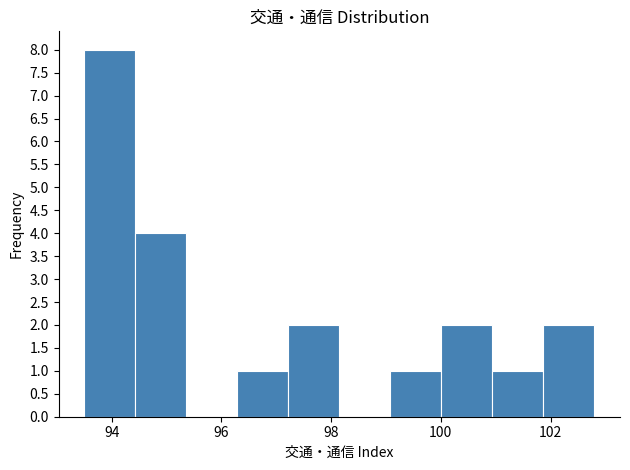

Reading left to right, transcribe this chart: for each bar, give the range it covers on the x-axis and its height. Neither the bar edges nor the heights are printed on the chart, so give them approximately, as read against the axes.

93.6 to 94.4: 8
94.4 to 95.4: 4
95.4 to 96.2: 0
96.2 to 97.2: 1
97.2 to 98.2: 2
98.2 to 99.0: 0
99.0 to 100.0: 1
100.0 to 101.0: 2
101.0 to 101.8: 1
101.8 to 102.8: 2